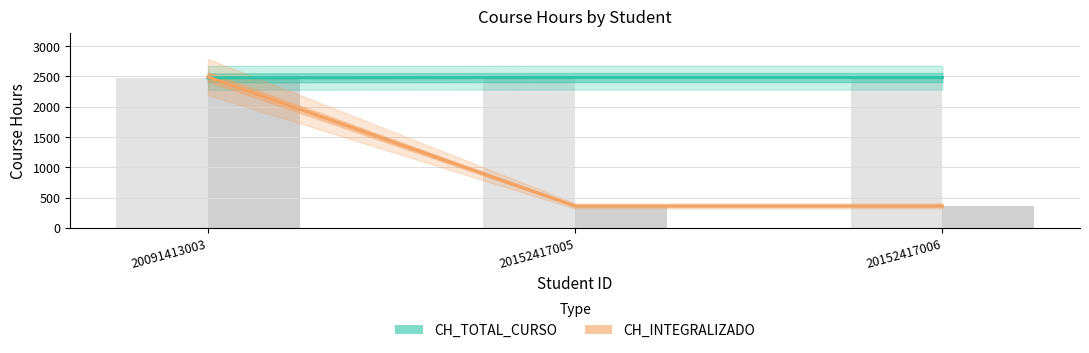

How many CH_TOTAL_CURSO values are between 2475 and 2480?

3